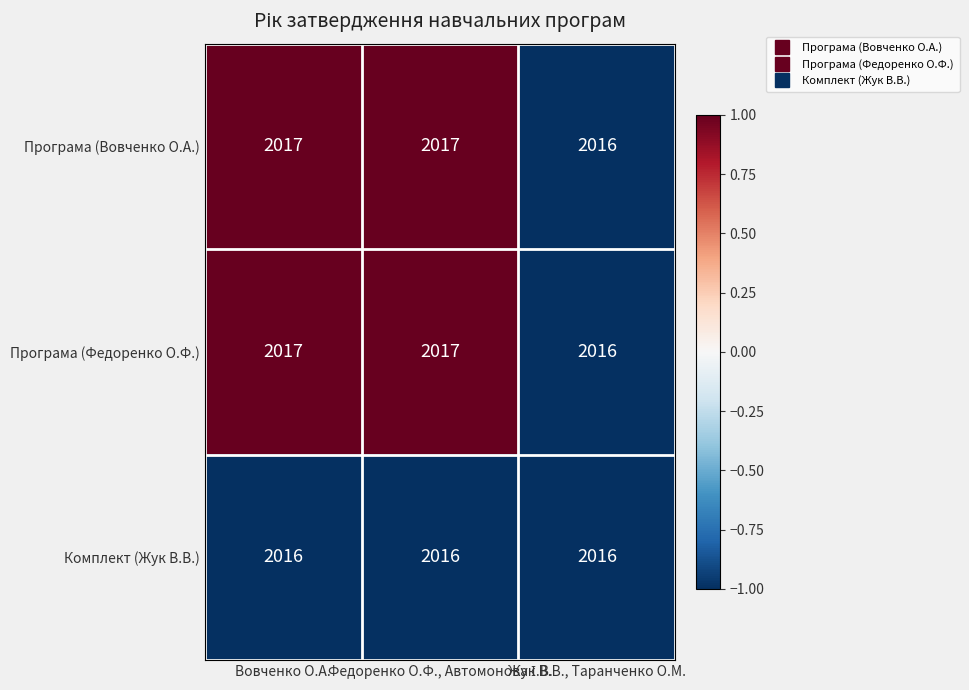

Count the number of data series in this chart.

3